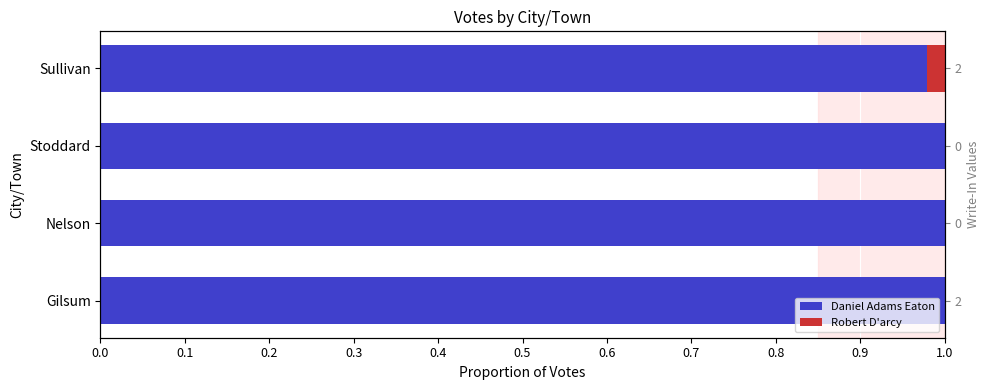

Which series changed the most between Nelson and Sullivan?

Daniel Adams Eaton